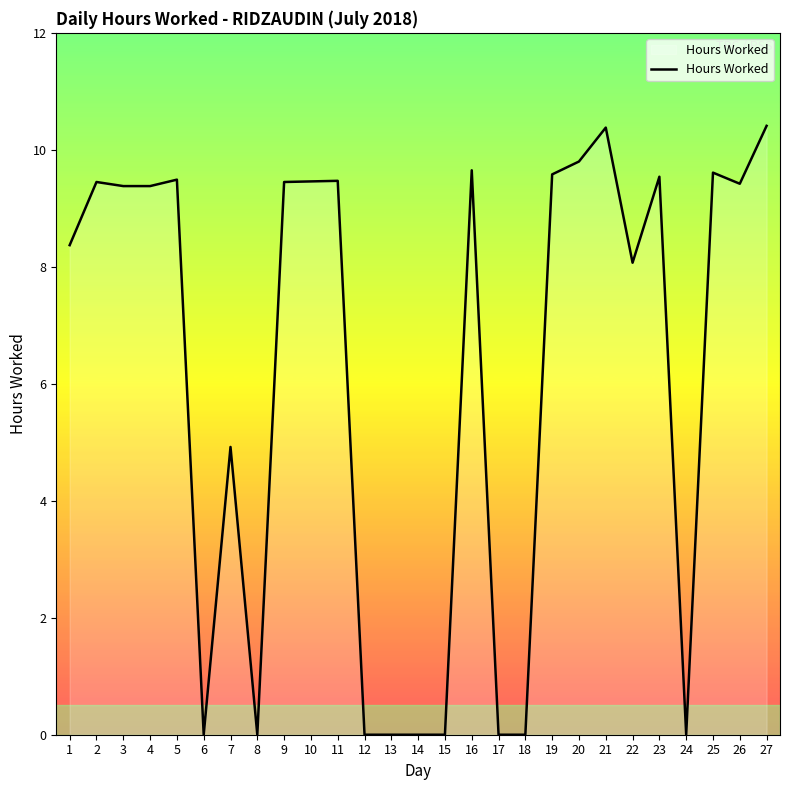

True or false: the data shows 6.0 at 10.

False